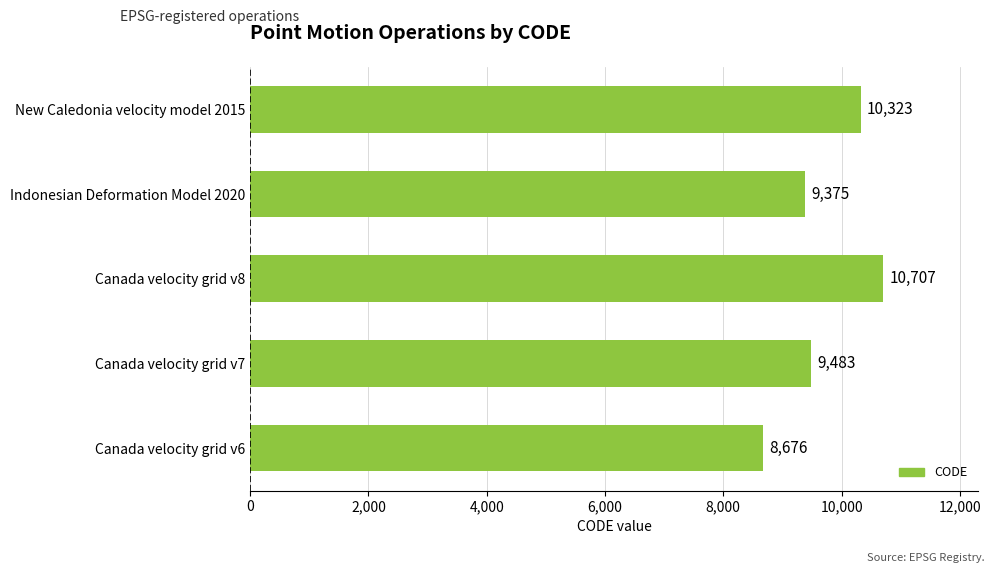

Are the bars grouped side by side (vs. stacked)?

No